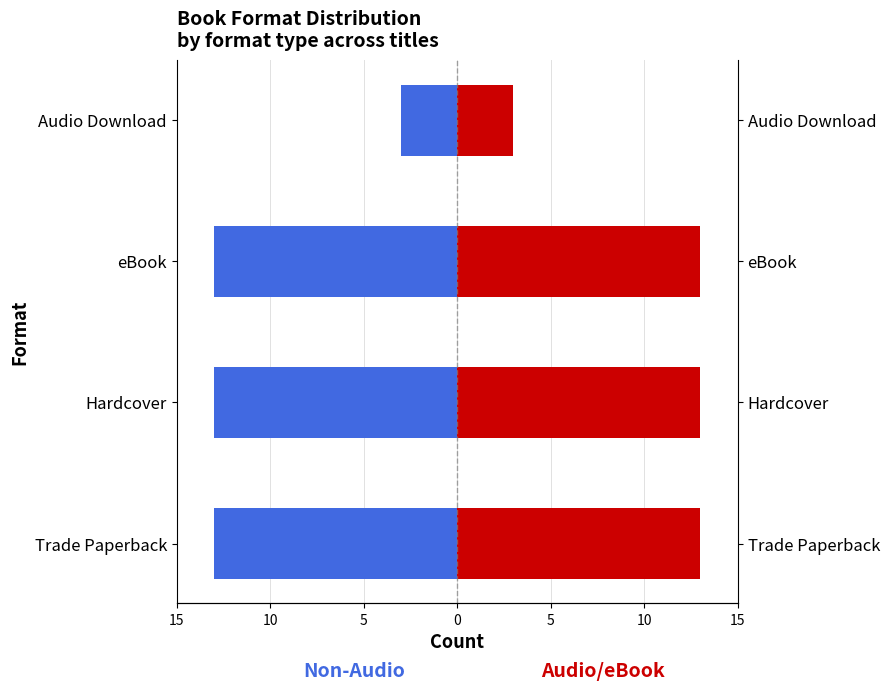

At how many categories does at least one series exceed 10?

3